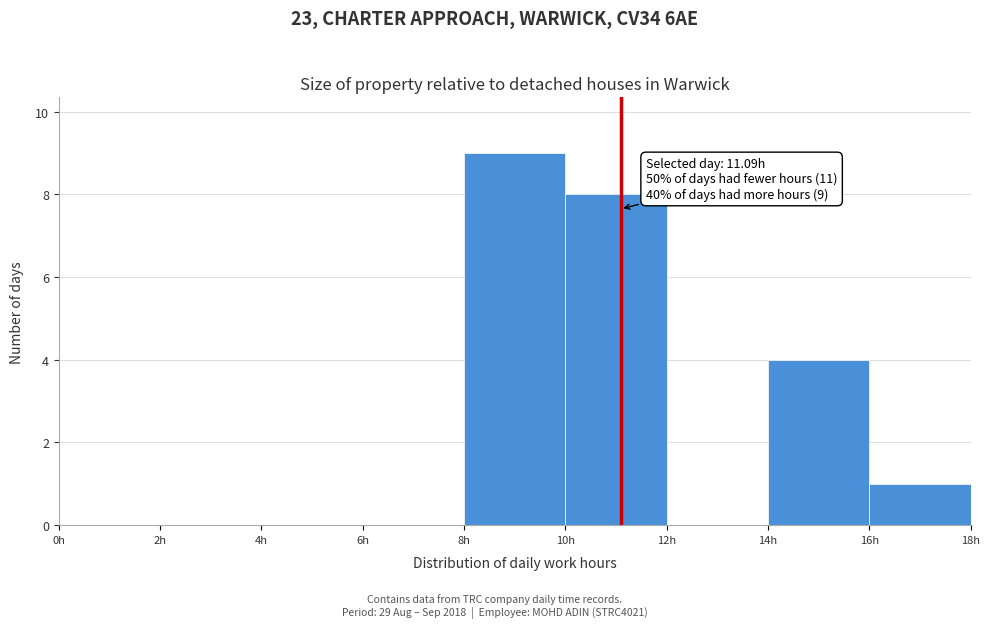

Which range on the x-axis has the tallest bar?

8 to 10